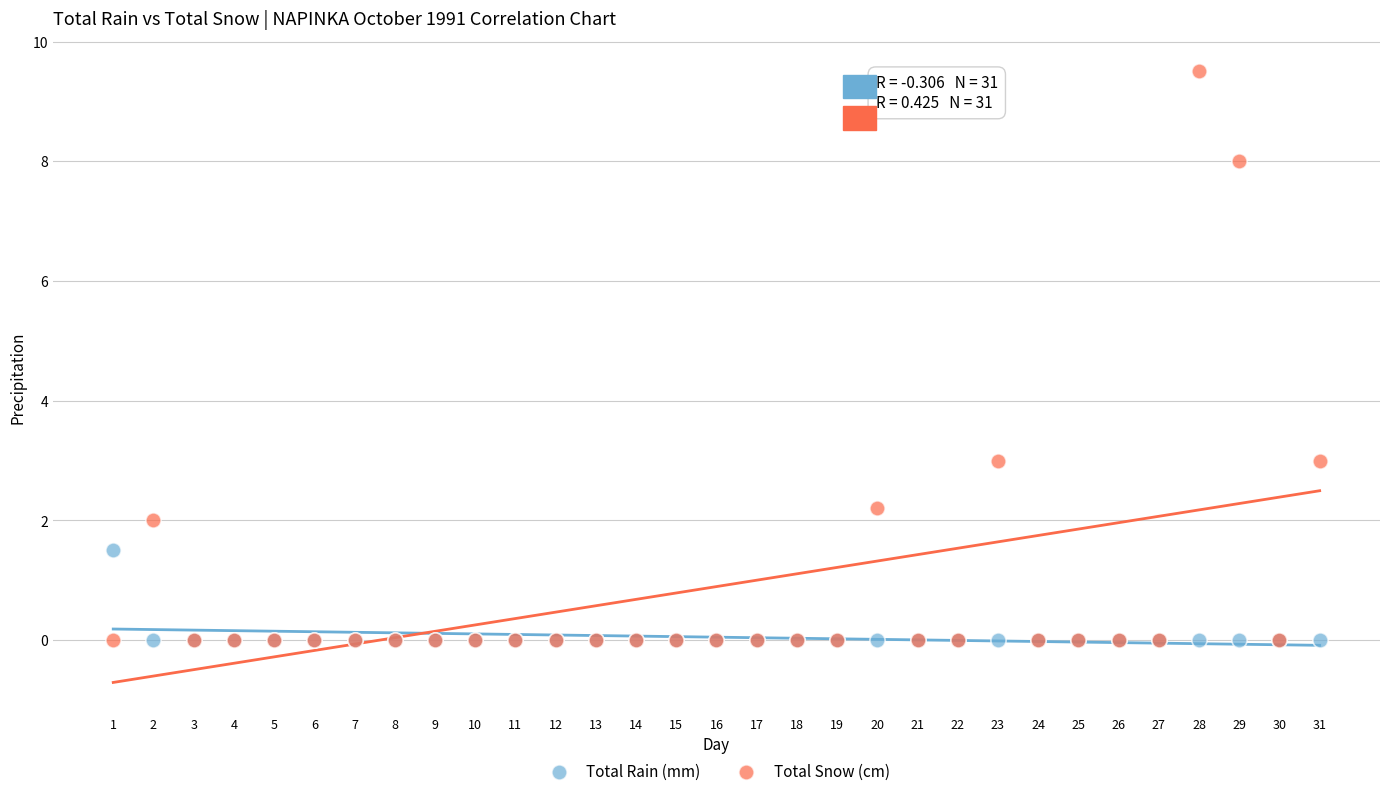

What is the X range (max minus min) for the scatter plot?

30.0